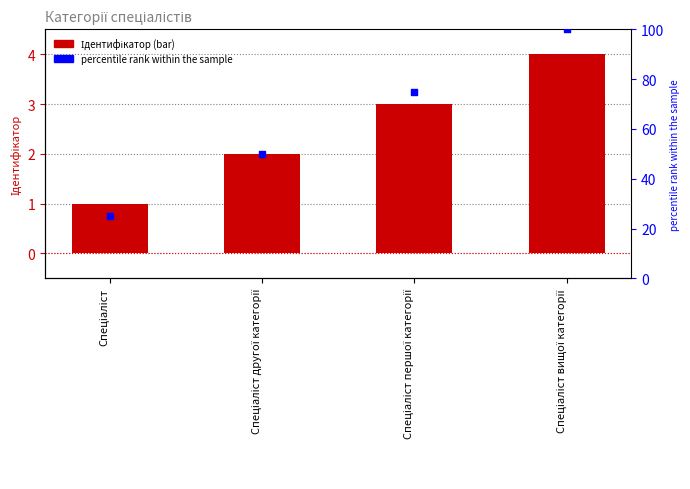

Which series reaches the maximum Y coordinate?

percentile rank within the sample